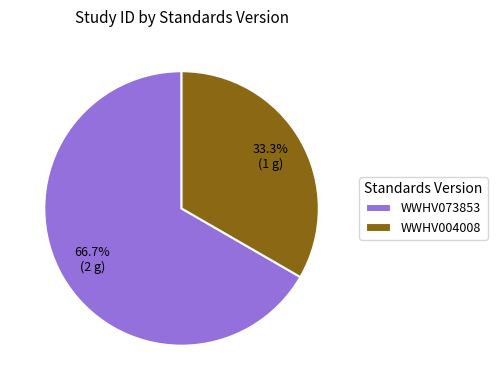

True or false: WWHV004008 accounts for 33% of the total.

True